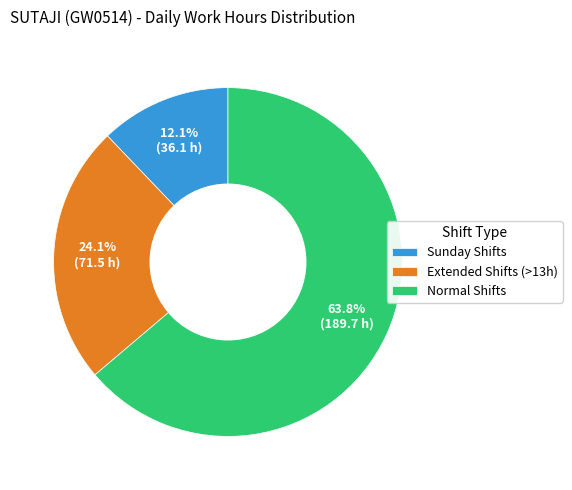

Which category has the smallest portion of the pie?

Sunday Shifts